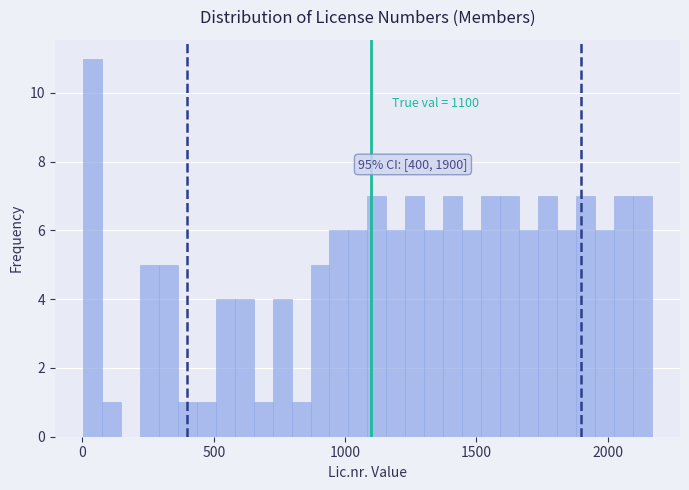

Read against the x-axis, roughly where is the centre of the tallest bar?

50